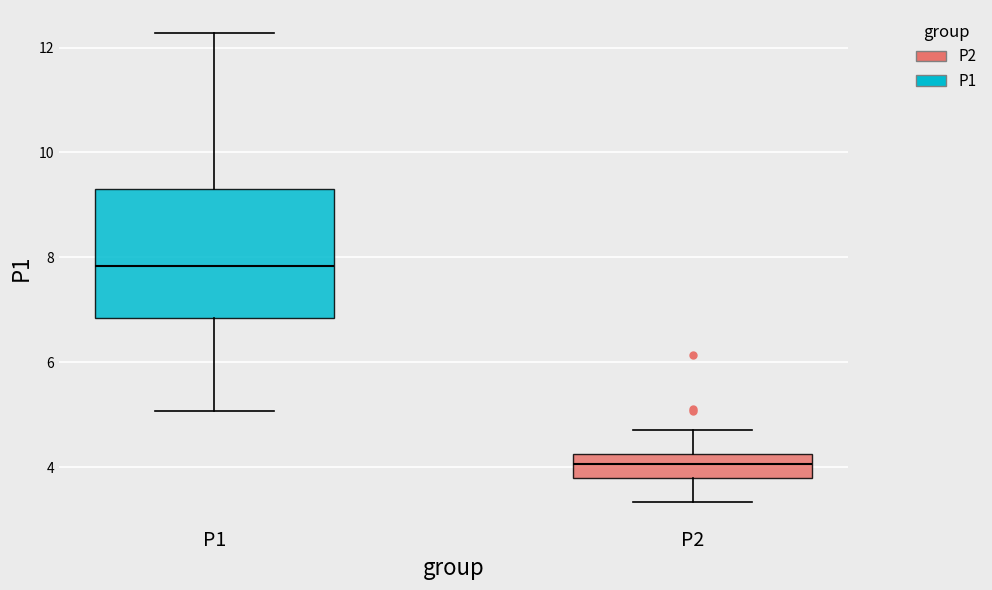

Reading left to right, transcribe this box plot: for each box, give where its median line is, the range the box spans, and where its two whiskers end, as read against the y-axis. The values are not printed on the chart, so give them approximately, as read against the axis.

P1: median 7.8, box 6.8 to 9.4, whiskers 5.0 to 12.2
P2: median 4.0, box 3.8 to 4.2, whiskers 3.4 to 4.8